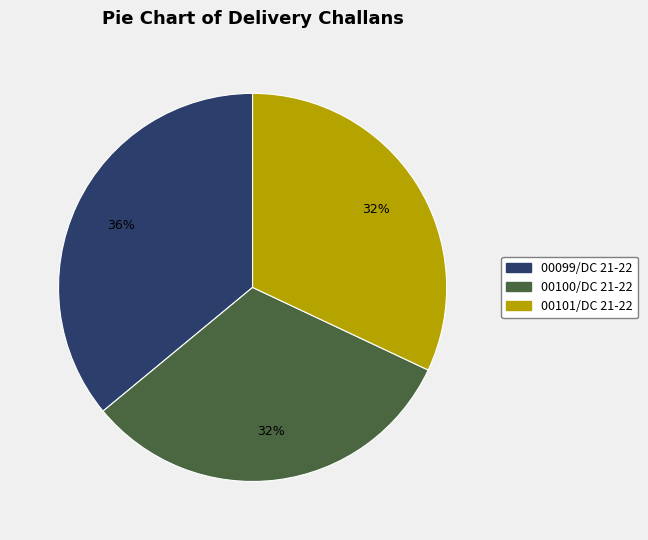

Is it true that 00099/DC 21-22 is 36% of the pie?

True